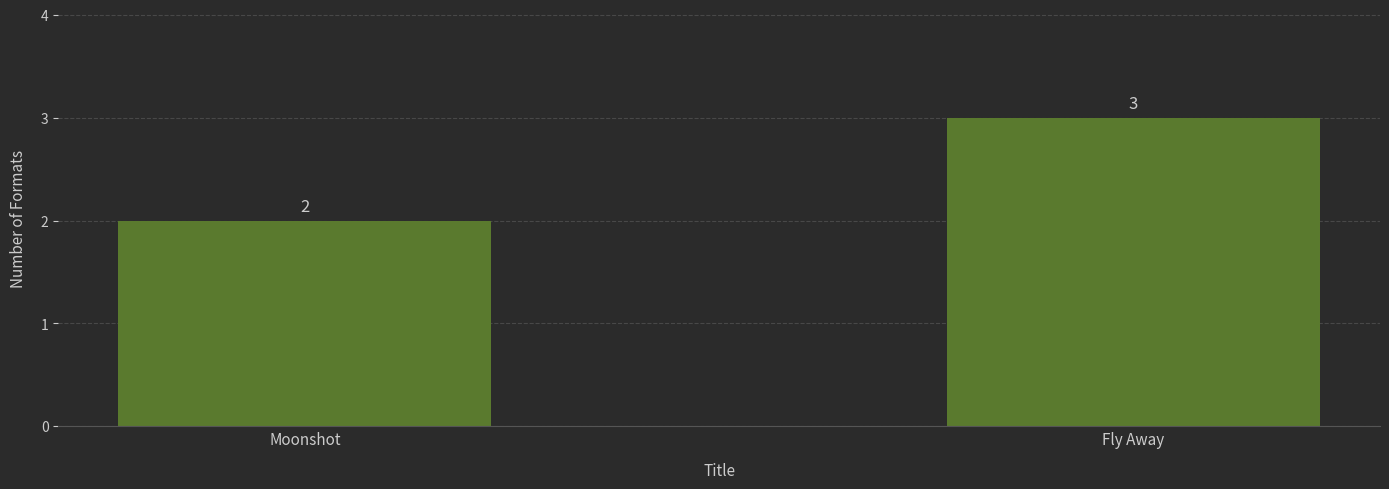

Which has a higher value, Moonshot or Fly Away?

Fly Away